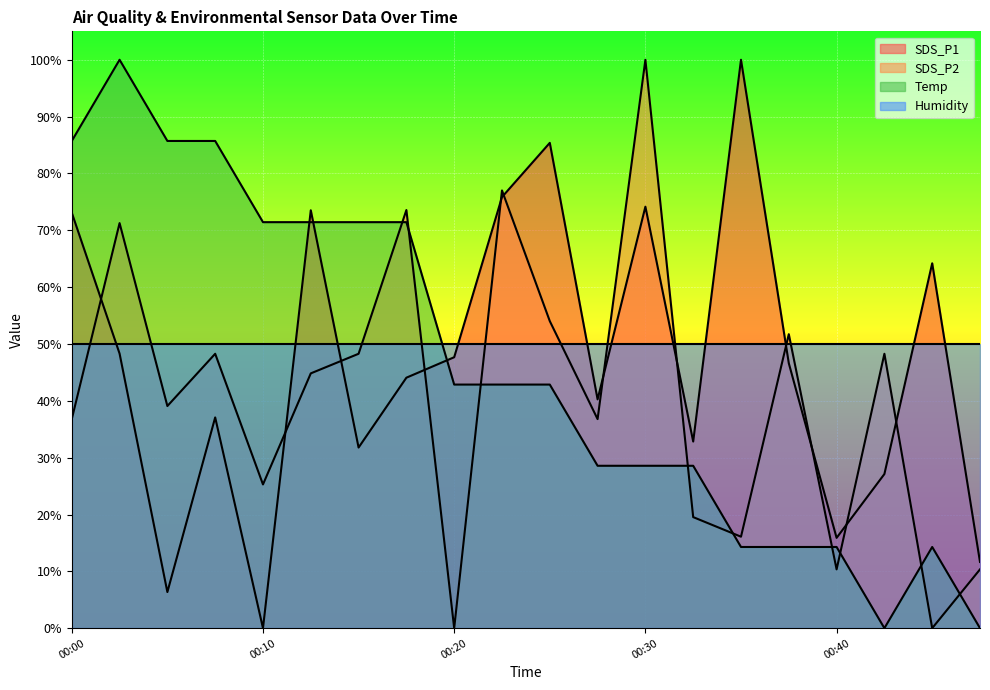

What is the sum of all SDS_P2 values?

811.5